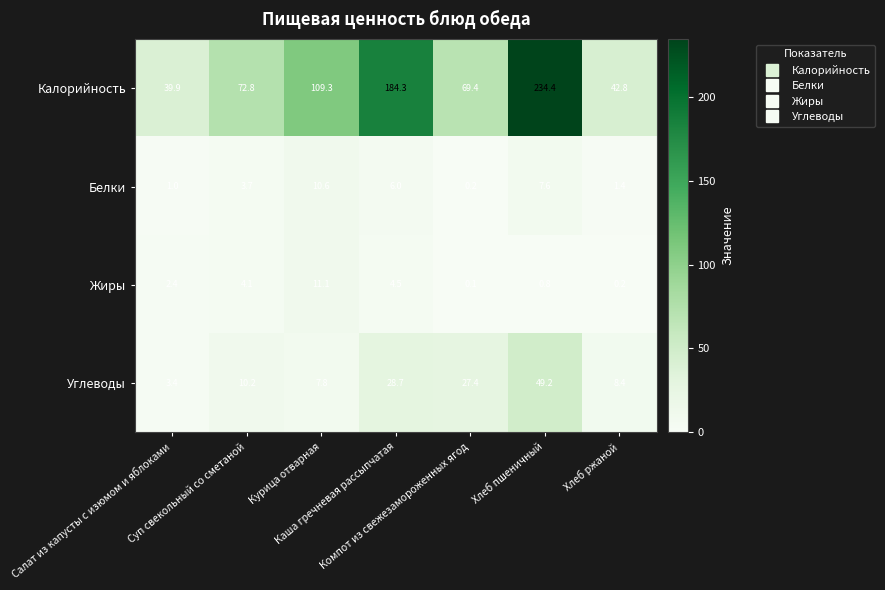

List the series in order of their peak value, lowest first.

Белки, Жиры, Углеводы, Калорийность